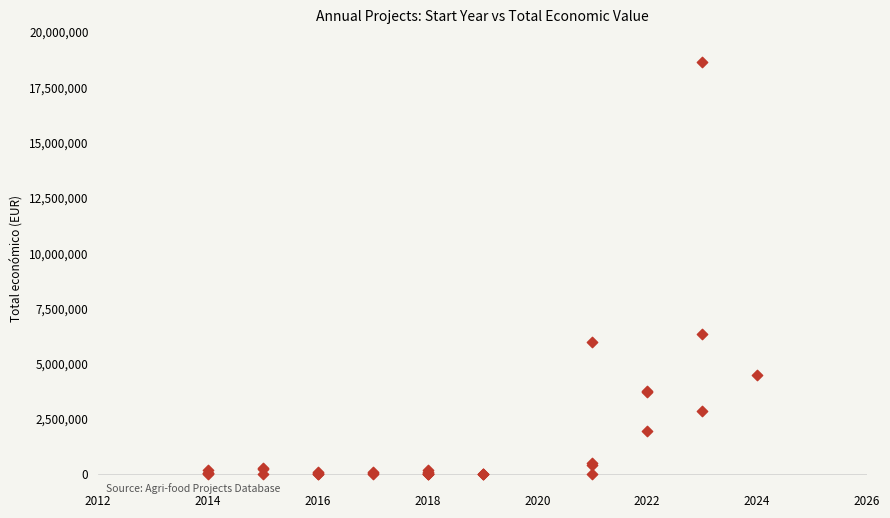

What Y value in the scatter plot is closest to 9329543?

6357762